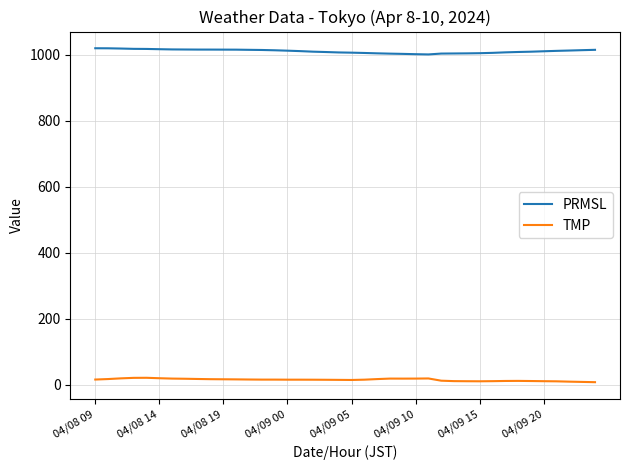

Which series has the largest total across all categories?

PRMSL